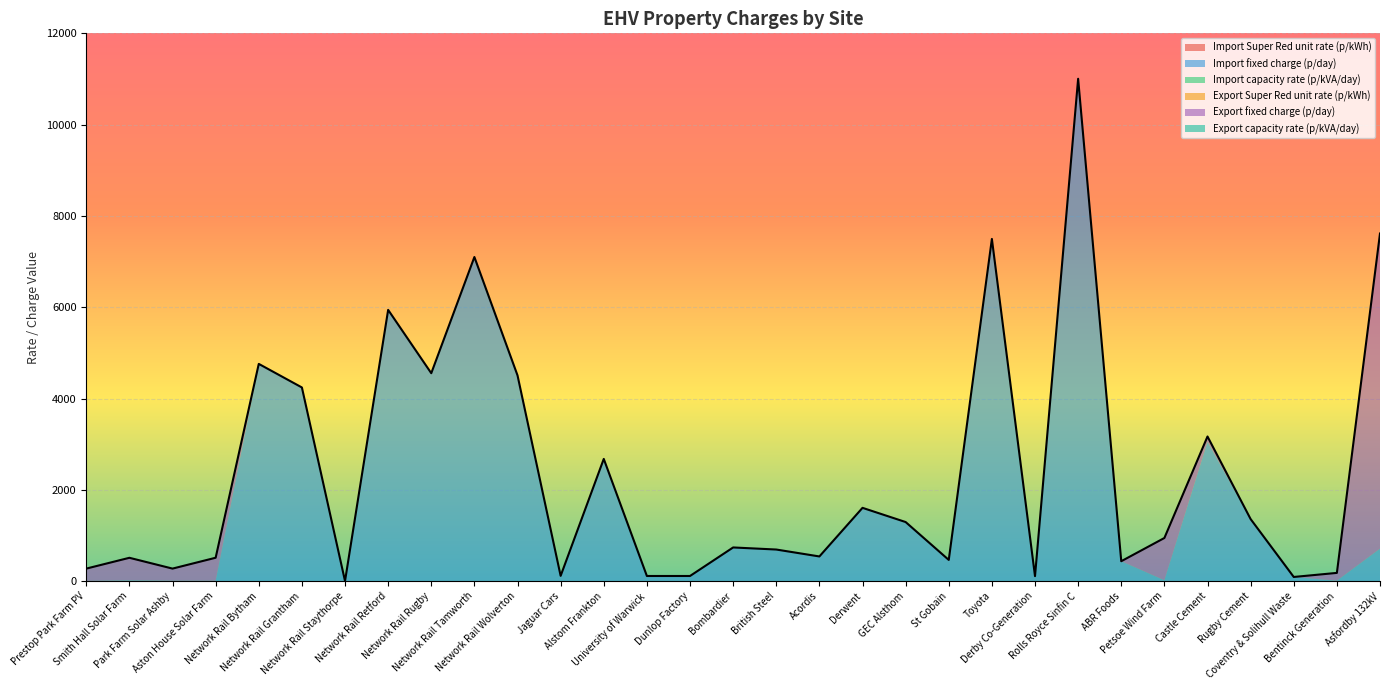

Does the chart display data point markers on the line(s)?

No